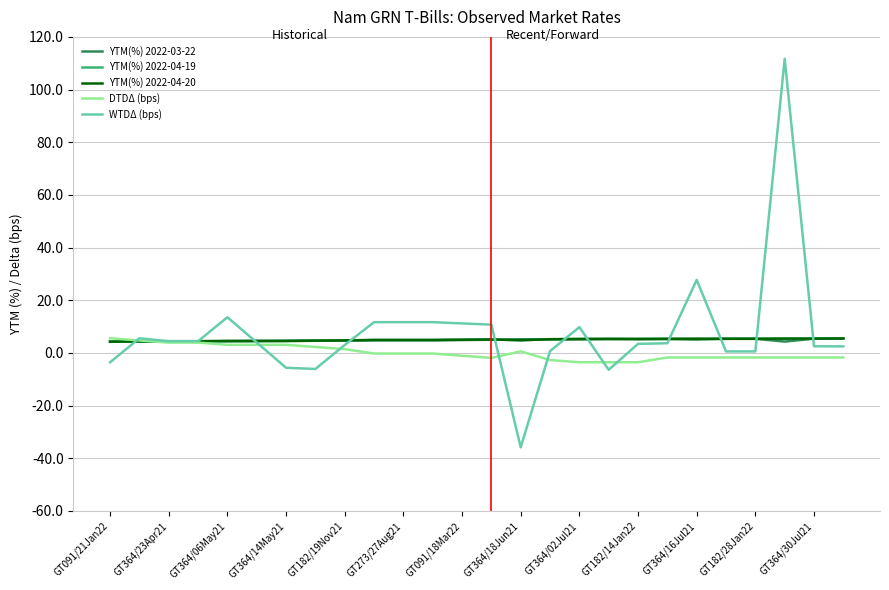

Does the chart display data point markers on the line(s)?

No